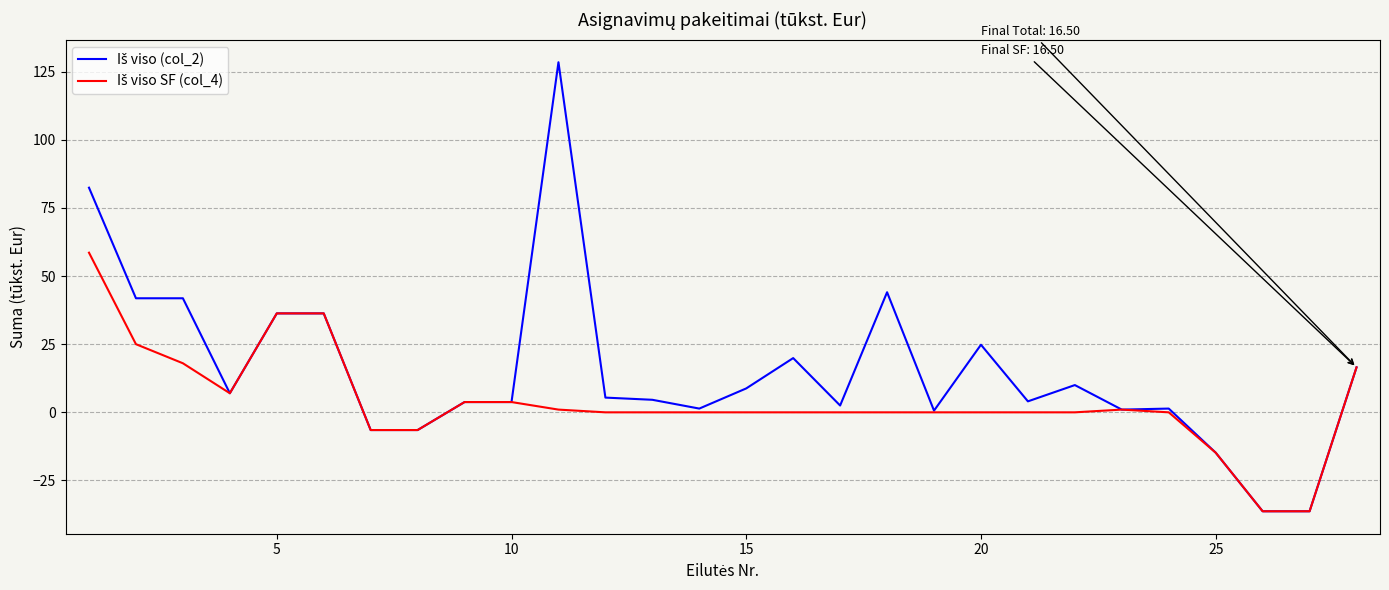

What is the minimum value shown in the chart?

-36.3